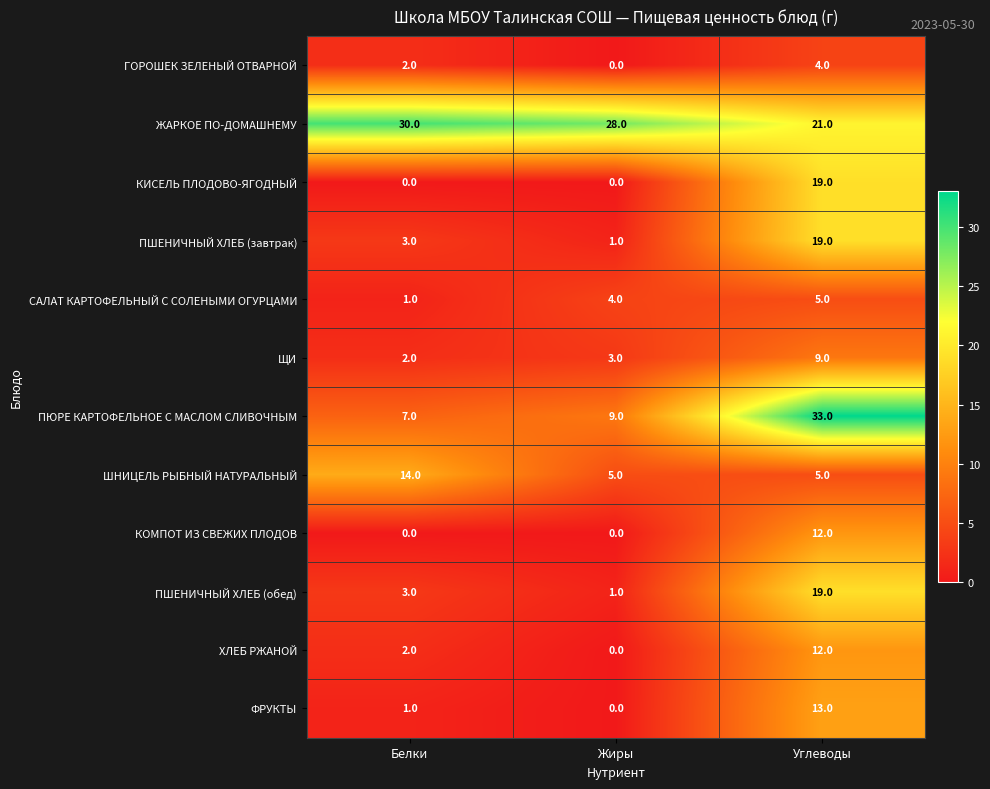

How many series are shown in this chart?

12